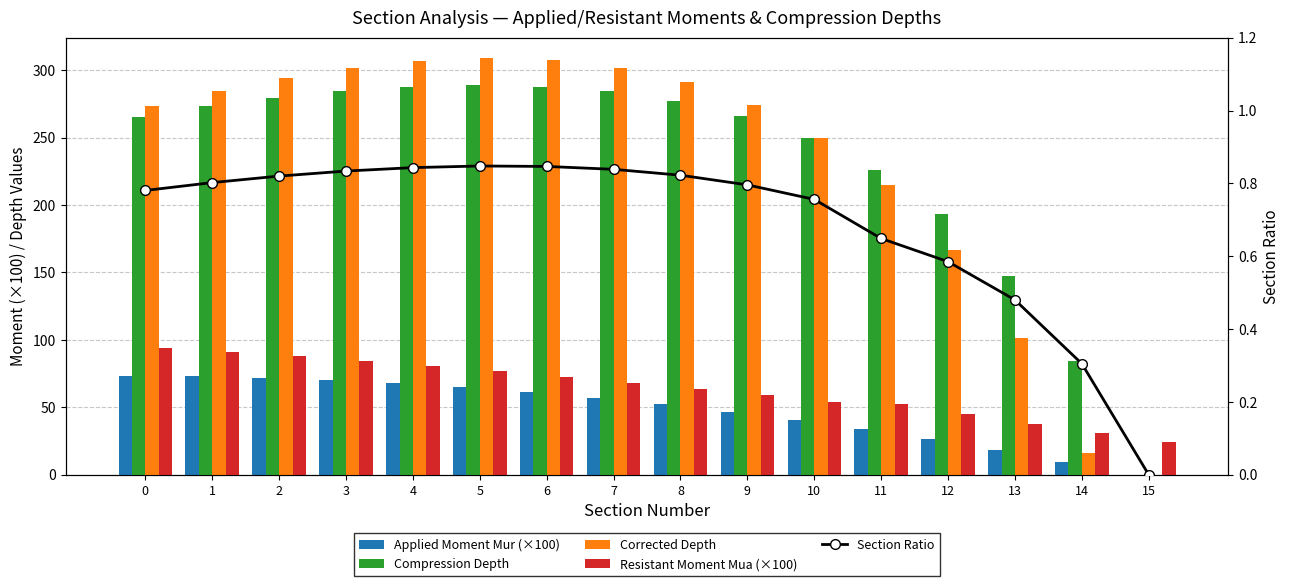

Reading left to right, transcribe all the data shown in this chart.

Applied Moment Mur (×100): 73.2	72.9	71.9	70.3	68.0	65.1	61.5	57.3	52.4	46.9	40.7	33.8	26.4	18.2	9.4	0.0
Compression Depth: 265.4	273.1	279.5	284.3	287.5	288.8	287.8	284.2	277.3	266.2	249.7	226.2	193.2	147.4	84.7	0.0
Corrected Depth: 273.2	284.8	294.5	301.8	306.7	308.7	307.2	301.7	291.2	274.4	249.6	214.5	166.3	101.4	16.1	0.0
Resistant Moment Mua (×100): 93.8	90.9	87.7	84.3	80.7	76.8	72.7	68.3	63.7	58.9	53.8	52.2	45.1	38.0	31.0	24.1
Section Ratio: 0.8	0.8	0.8	0.8	0.8	0.8	0.8	0.8	0.8	0.8	0.8	0.6	0.6	0.5	0.3	0.0